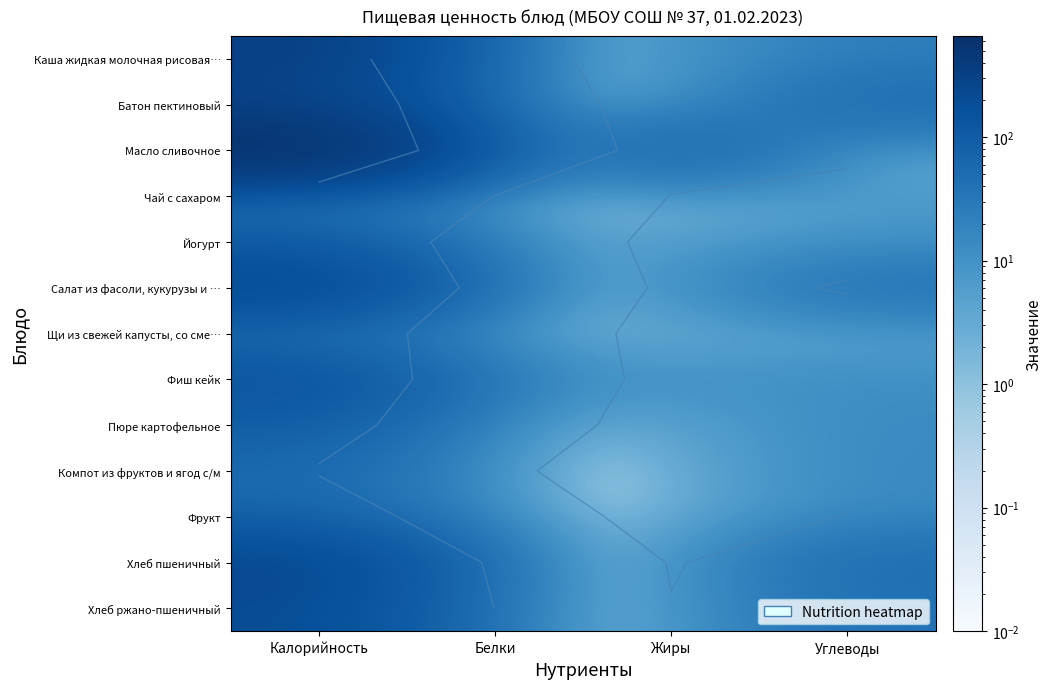

What is the difference between the Щи из свежей капусты, со сме… values at Жиры and Калорийность?

33.9